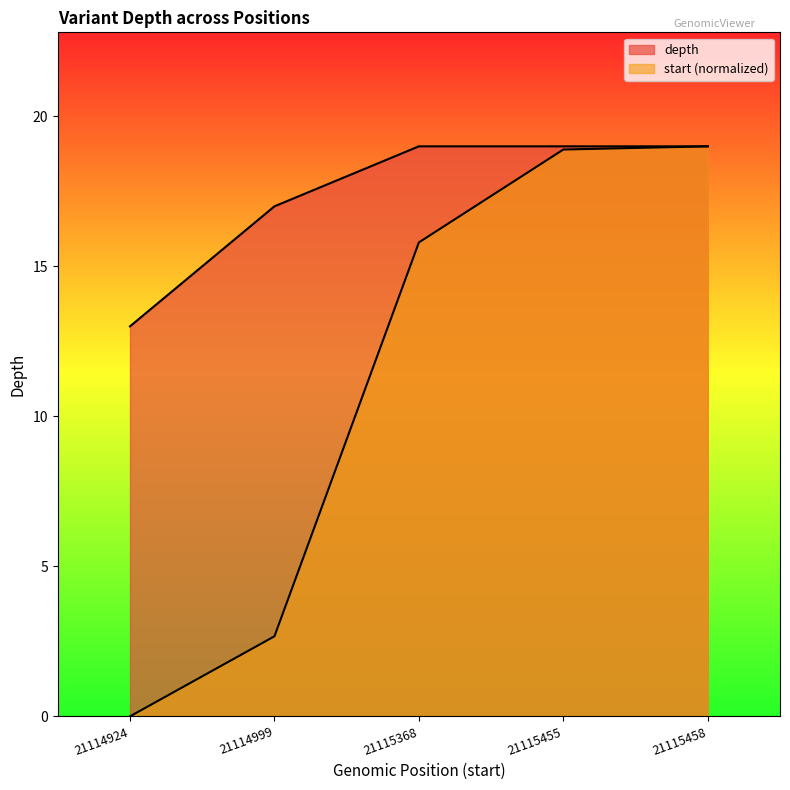

What are all the series names shown in the legend?

depth, start